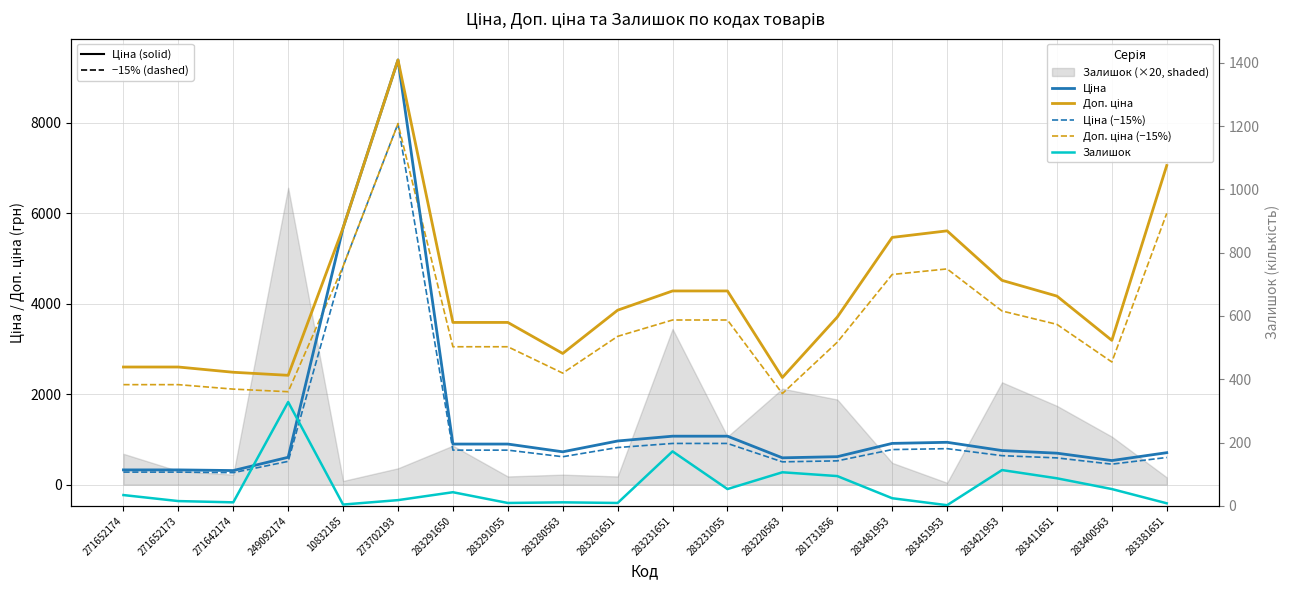

What value does the Залишок series have at 283291650?

43.0